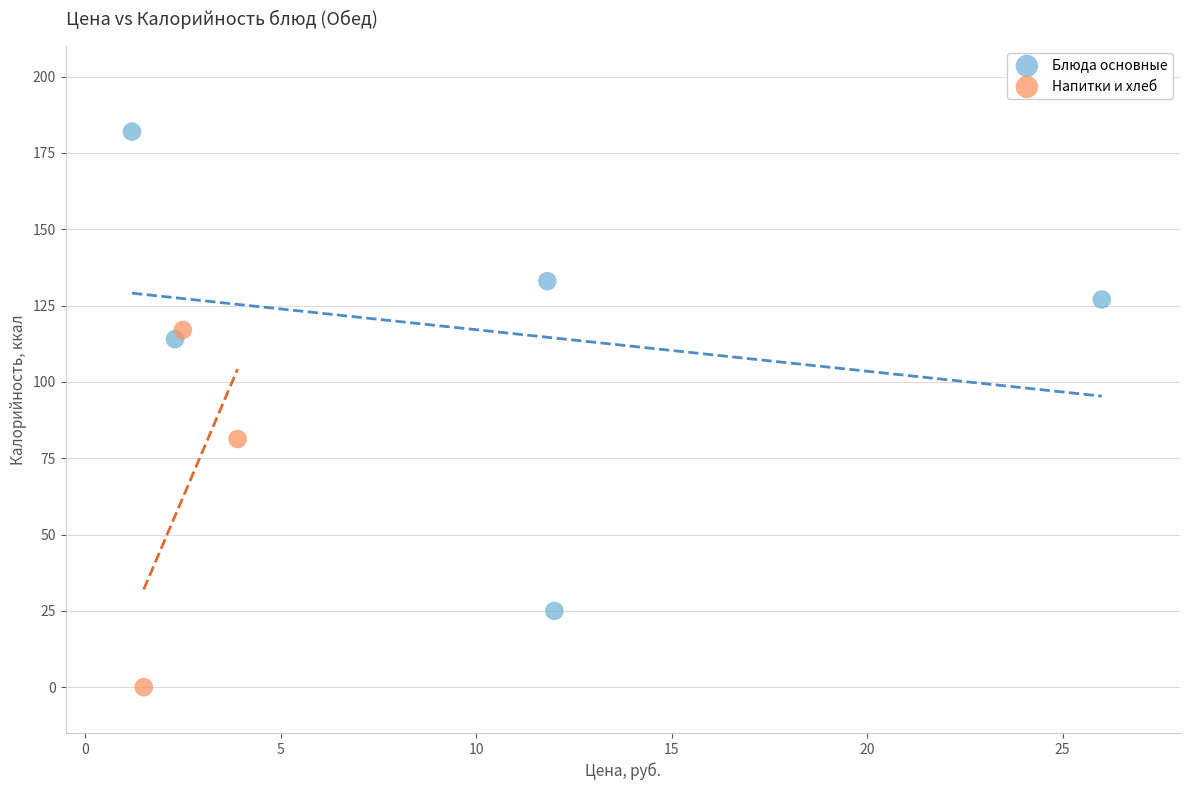

Which series contains the highest Y value?

Блюда основные